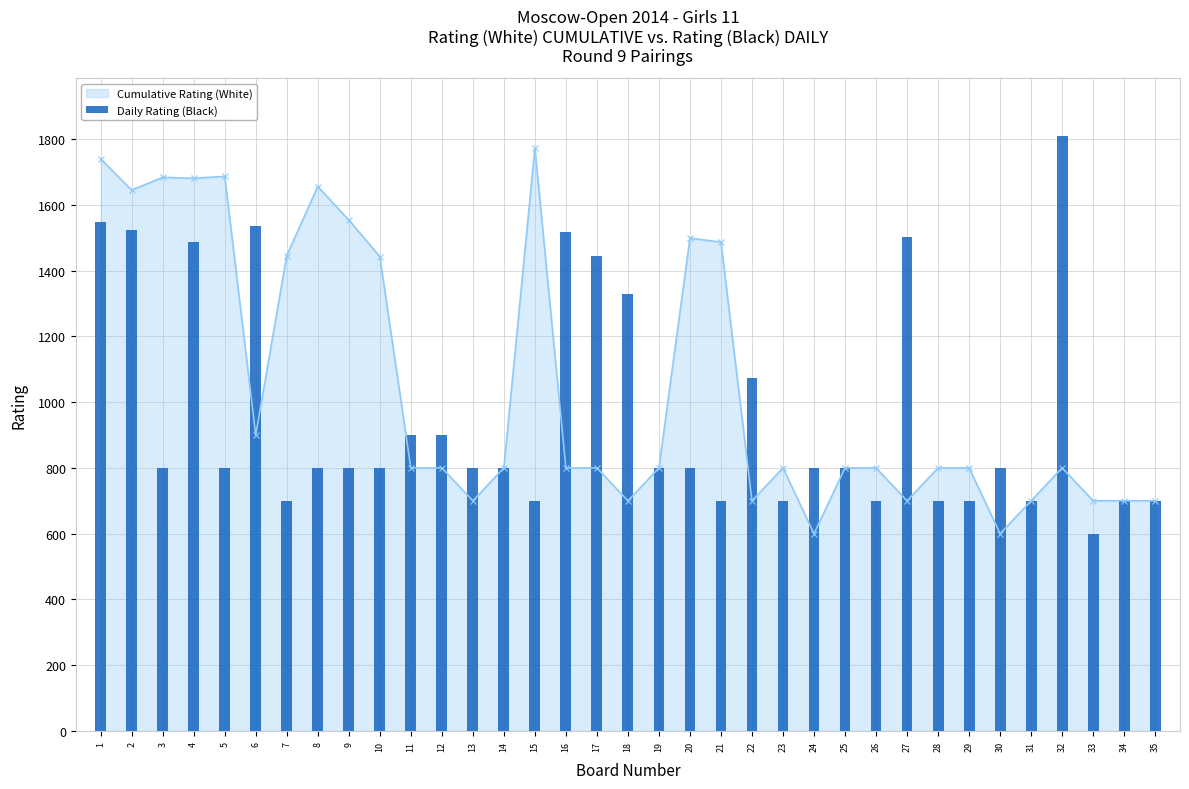

Where does the data first go above 800?

1